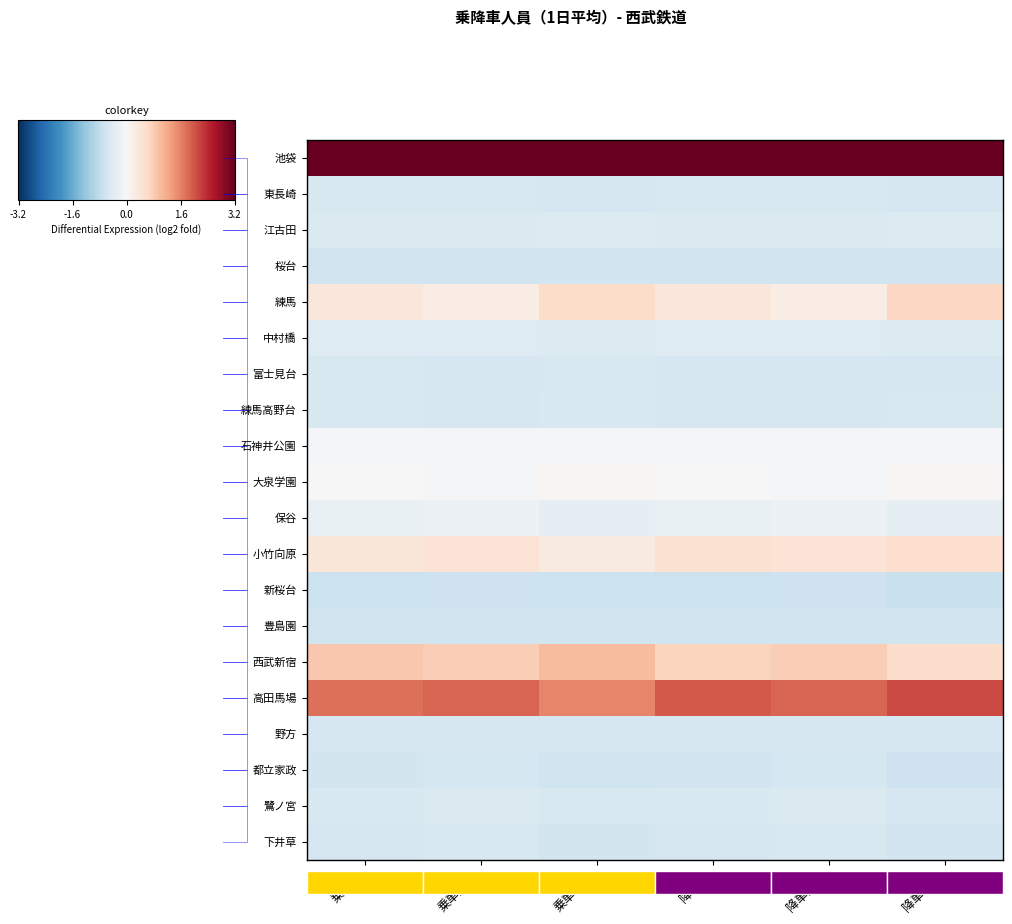

The value of 下井草 at 降車計 is -0.5. True or false?

True